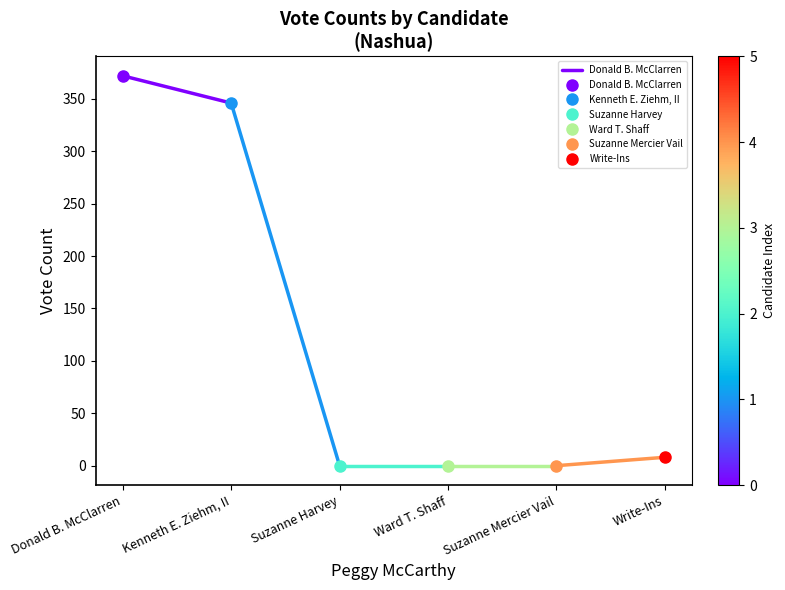

List the labels in order of value, smallest first.

Kenneth E. Ziehm, II, Donald B. McClarren